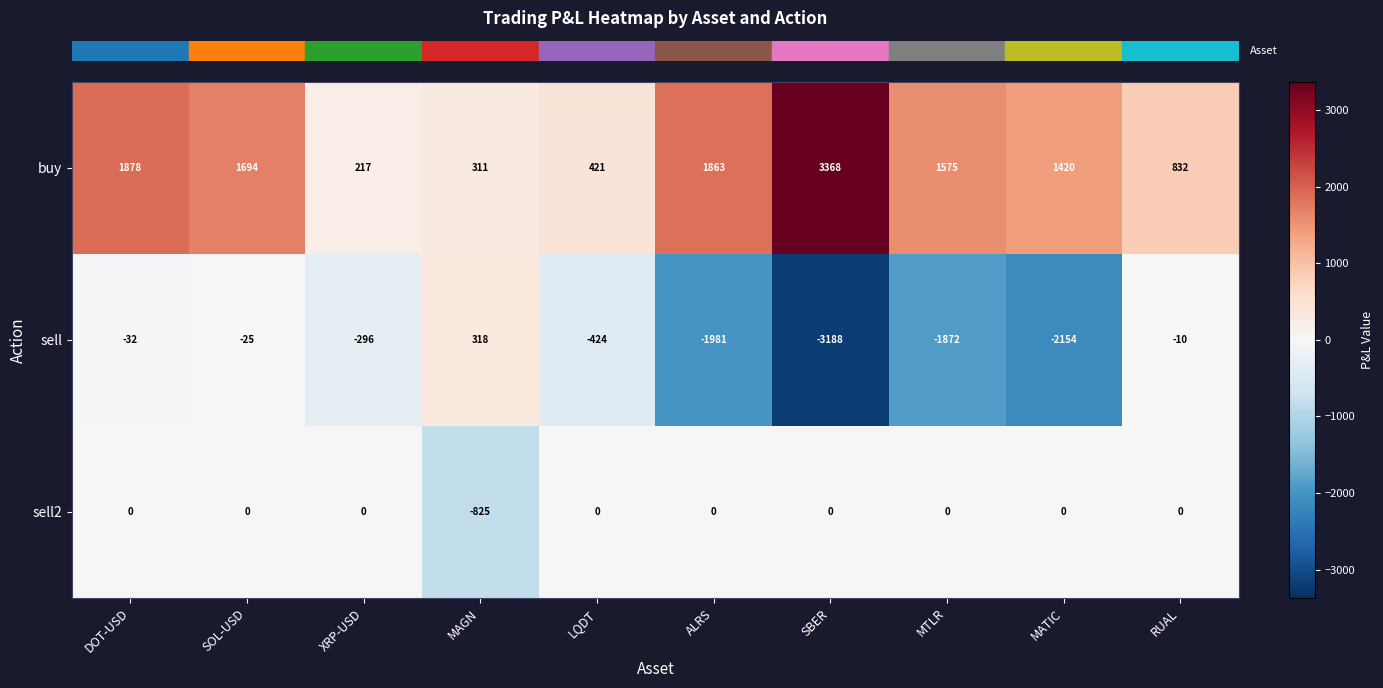

How many data points in sell are above -296?

4